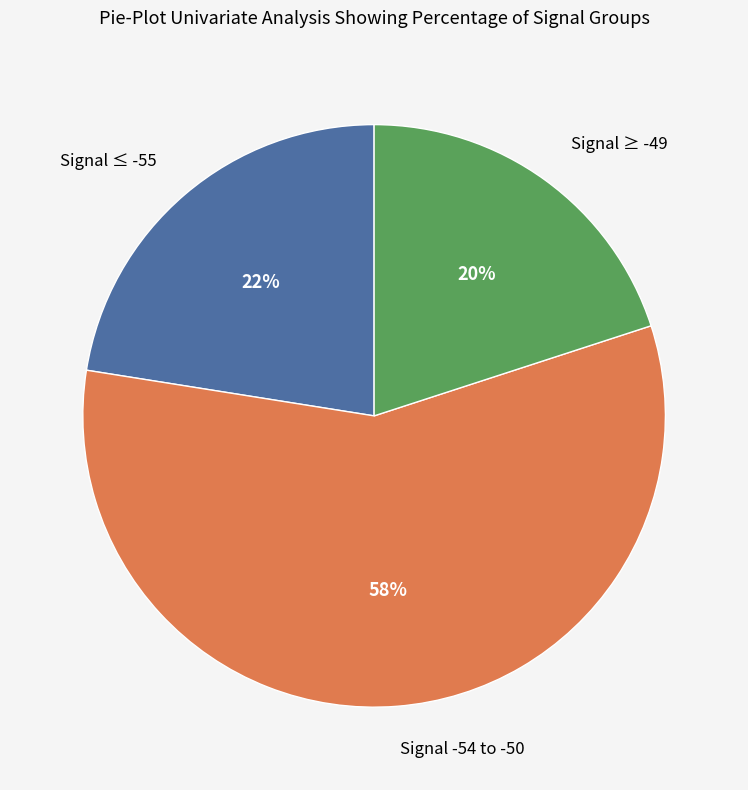

To the nearest percent, what is the difference between the largest and smallest slice percentages?

38%